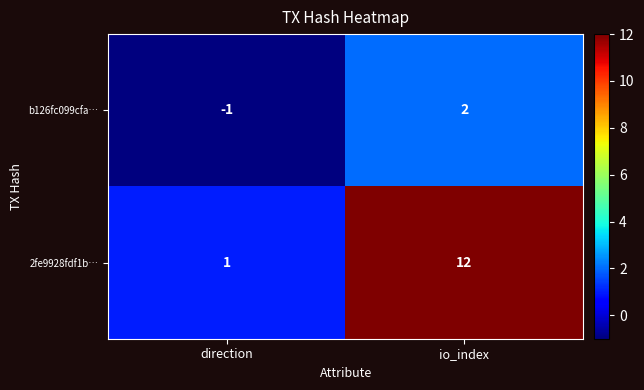

Reading left to right, list all the values displayed in this chart.

b126fc099cfa…: -1	2
2fe9928fdf1b…: 1	12